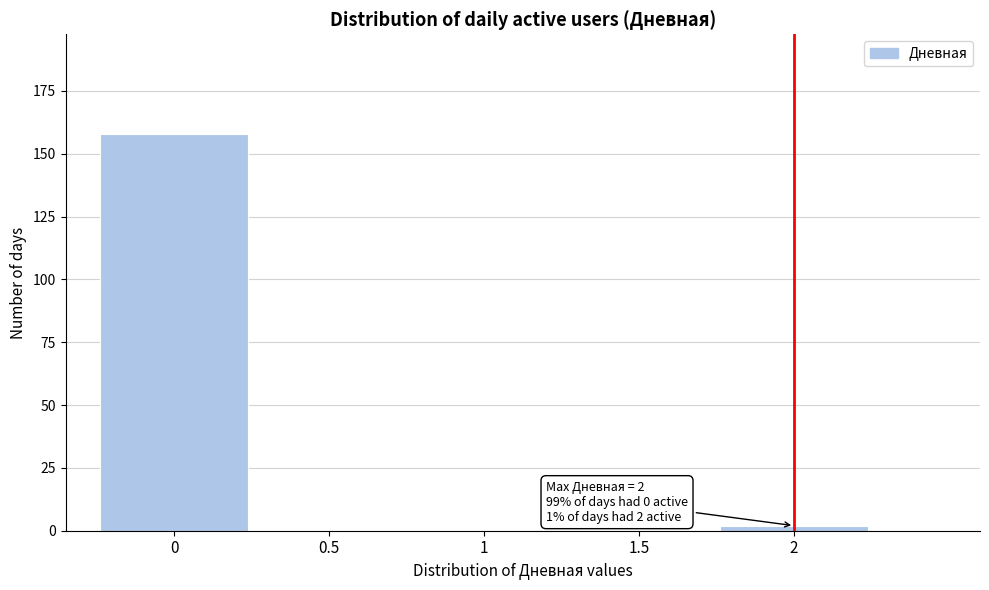

Which range on the x-axis has the tallest bar?

-0.25 to 0.25